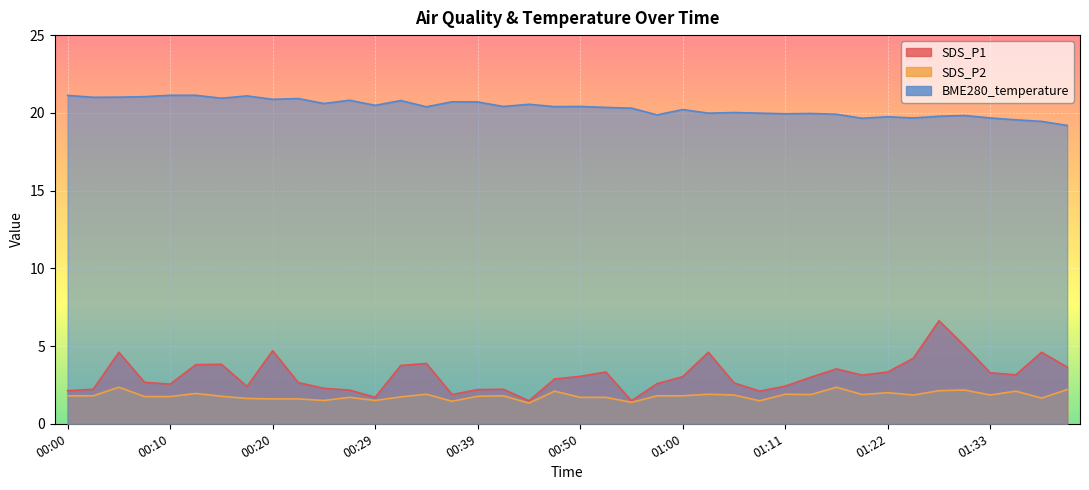

Reading left to right, extract all data points from this chart.

SDS_P1: 2.1	2.2	4.6	2.7	2.5	3.8	3.8	2.4	4.7	2.6	2.3	2.2	1.7	3.8	3.9	1.9	2.2	2.2	1.5	2.9	3.0	3.3	1.5	2.6	3.0	4.6	2.6	2.1	2.4	3.0	3.5	3.1	3.3	4.2	6.6	5.0	3.3	3.1	4.6	3.6
SDS_P2: 1.8	1.8	2.4	1.8	1.8	1.9	1.8	1.6	1.6	1.6	1.5	1.7	1.5	1.7	1.9	1.4	1.8	1.8	1.3	2.1	1.7	1.7	1.4	1.8	1.8	1.9	1.9	1.5	1.9	1.9	2.4	1.9	2.0	1.9	2.1	2.2	1.9	2.1	1.6	2.2
BME280_temperature: 21.1	21.0	21.0	21.0	21.1	21.1	20.9	21.1	20.9	20.9	20.6	20.8	20.5	20.8	20.4	20.7	20.7	20.4	20.6	20.4	20.4	20.4	20.3	19.9	20.2	20.0	20.0	20.0	19.9	20.0	19.9	19.6	19.8	19.7	19.8	19.8	19.7	19.6	19.4	19.2